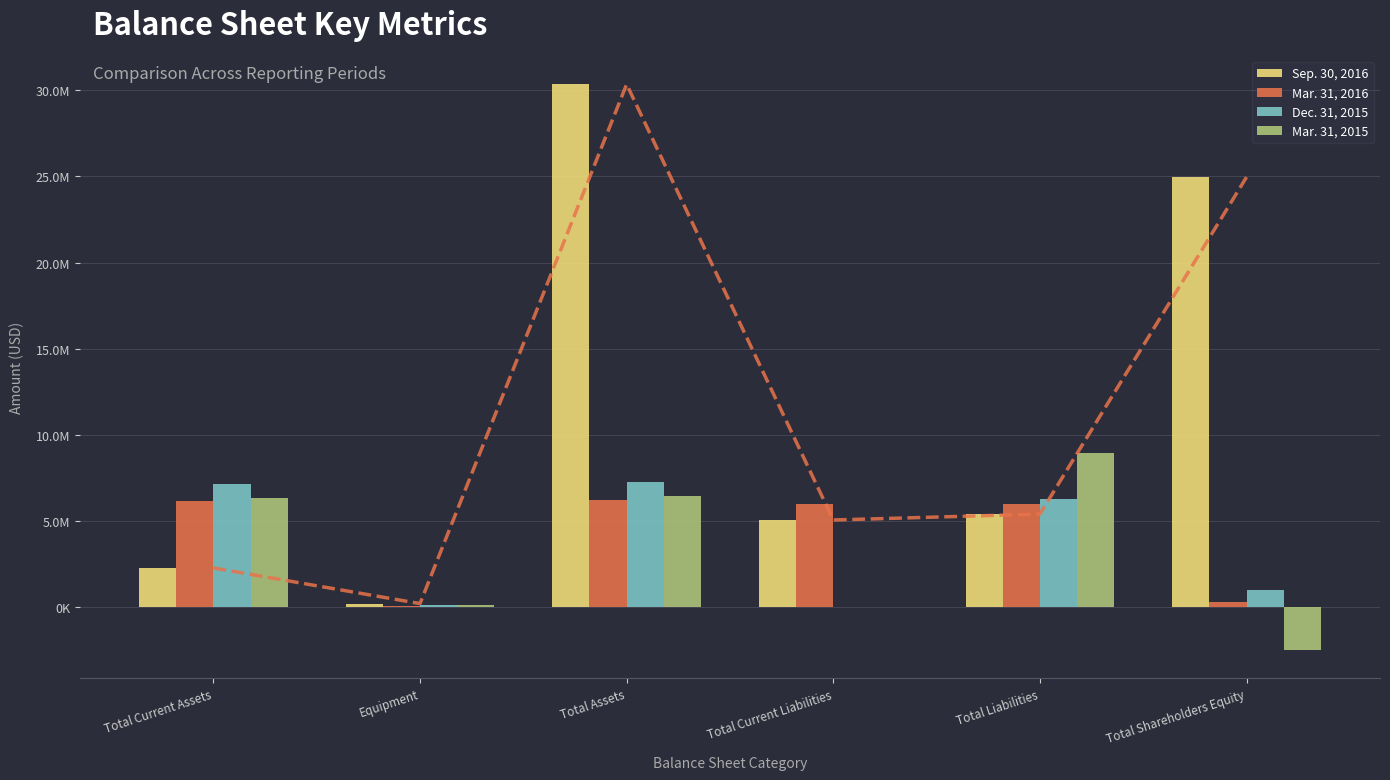

Count the number of data series in this chart.

4